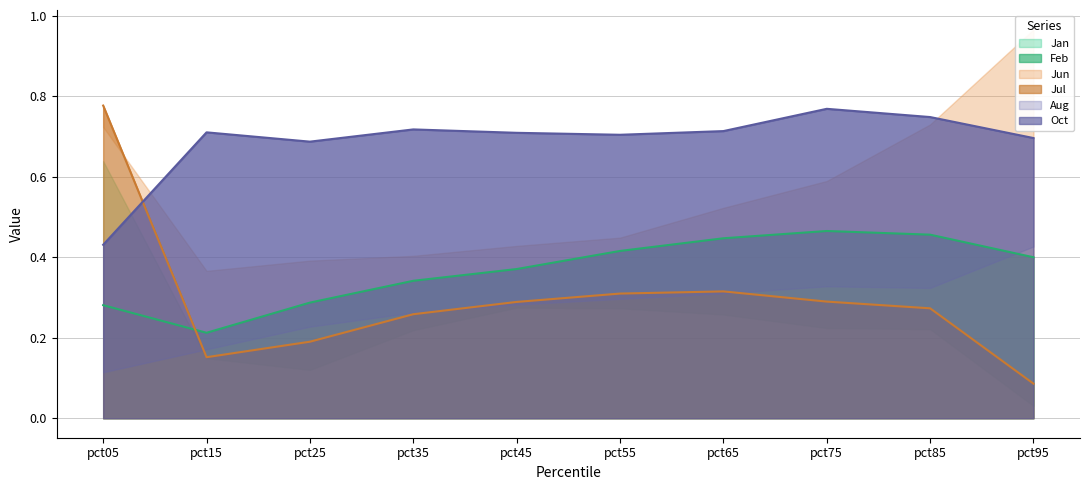

What is the difference between the Oct values at pct15 and pct05?

0.3